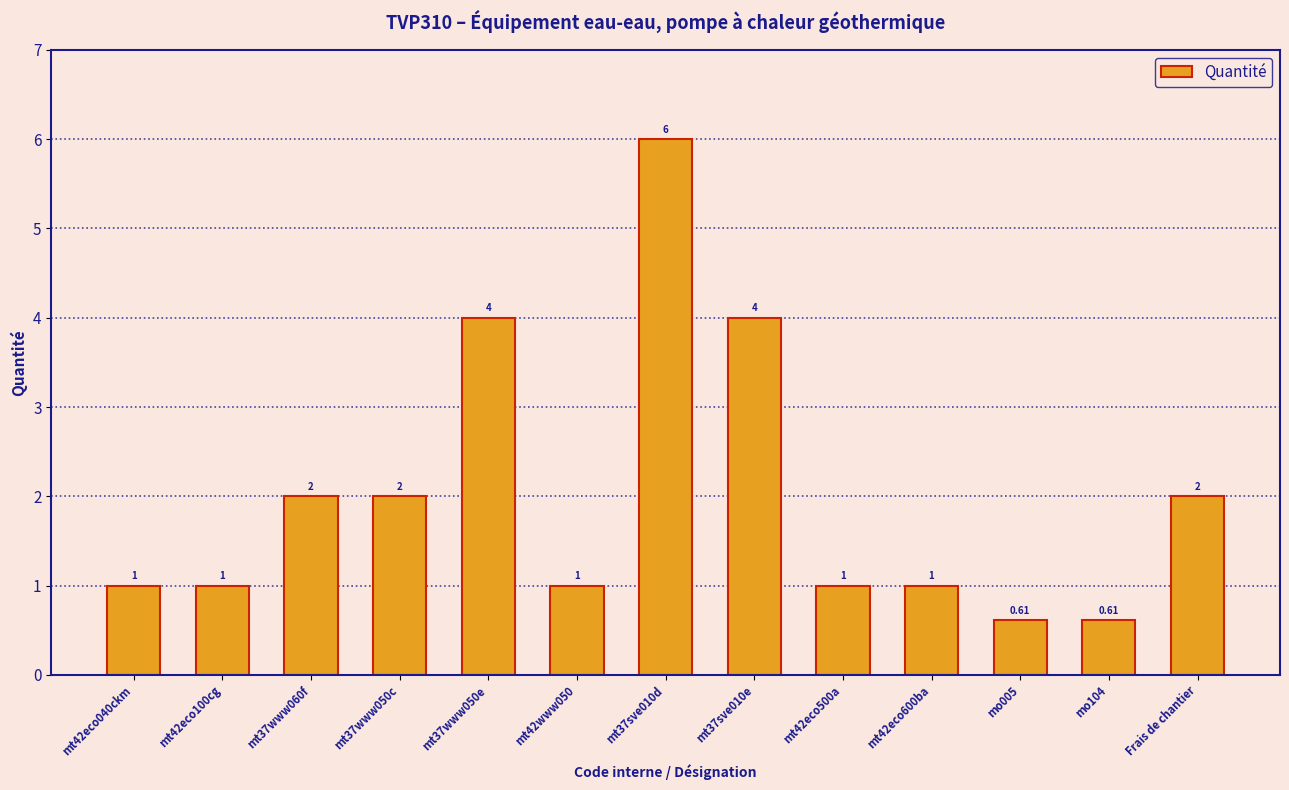

Between mt42eco040ckm and mt37sve010e, which is larger?

mt37sve010e